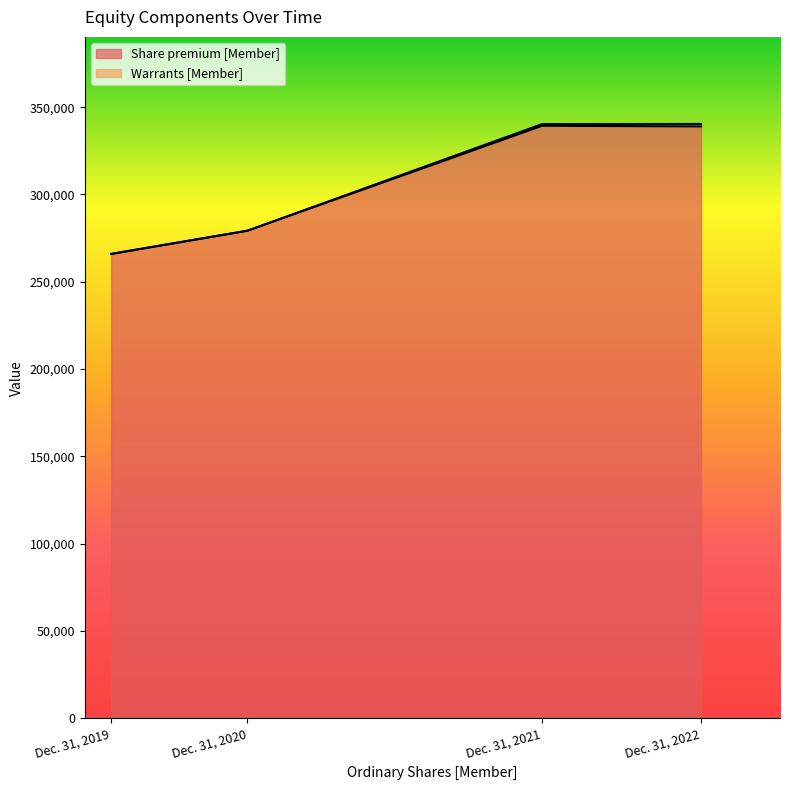

What is the value of the 2nd point from the left?

279241